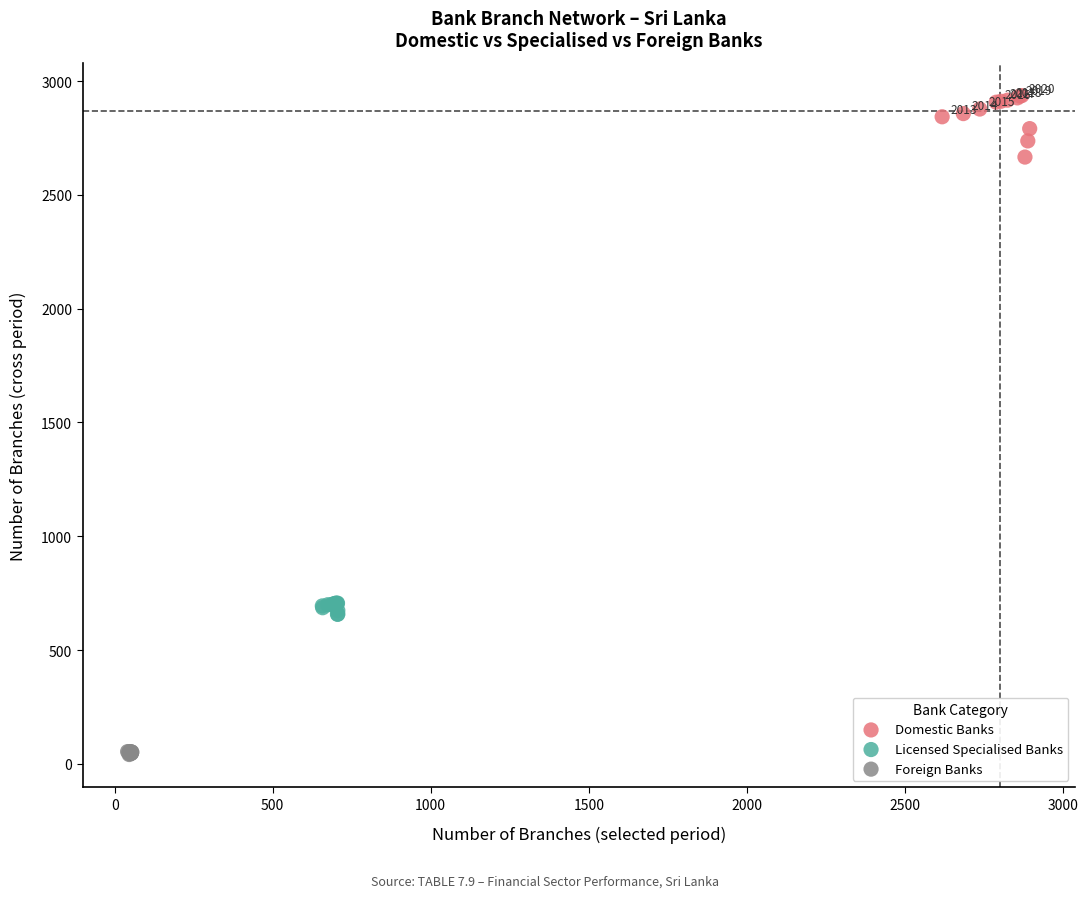

Which series has the widest spread of Y values?

Domestic Banks